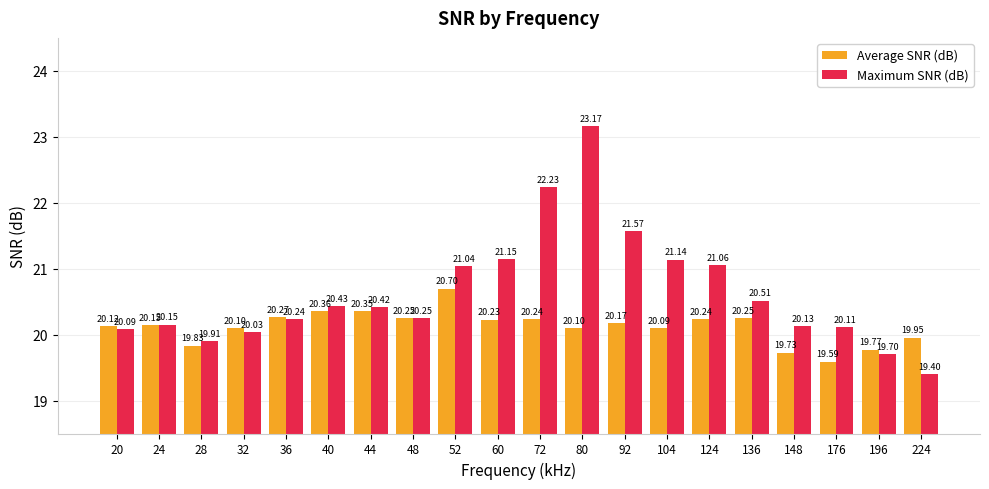

What is the difference between the second highest and second lowest values in the Average SNR (dB) series?

0.6